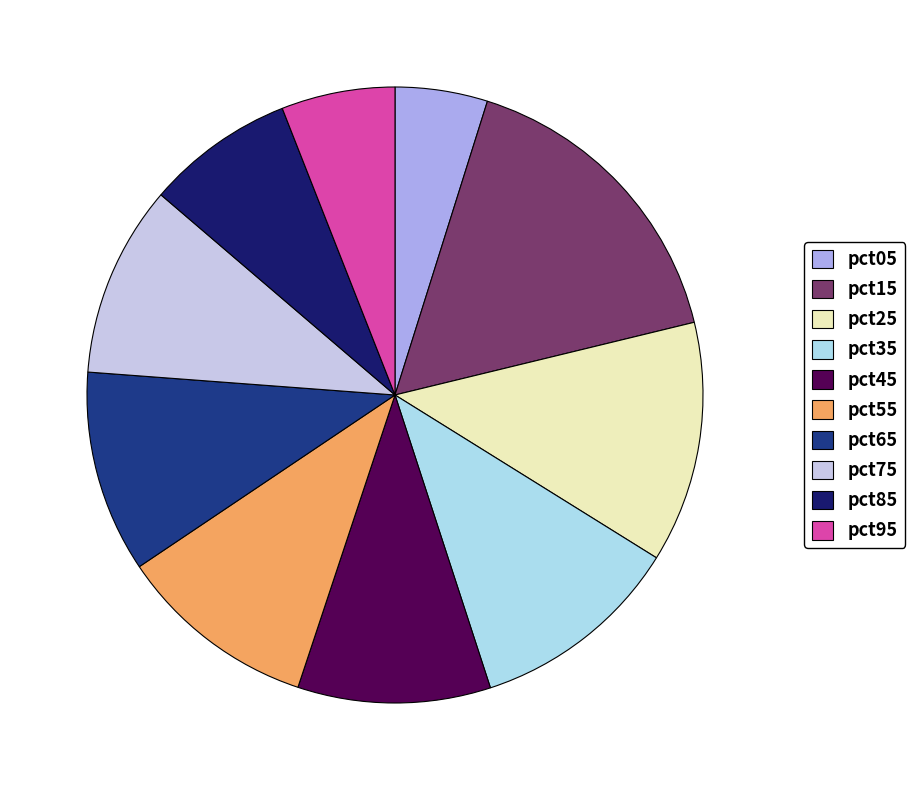

How many segments does this pie chart have?

10